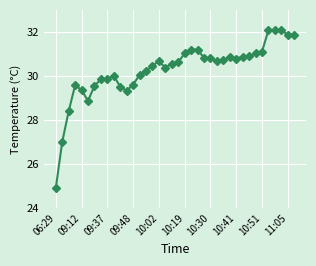

What is the maximum value shown in the chart?

32.1